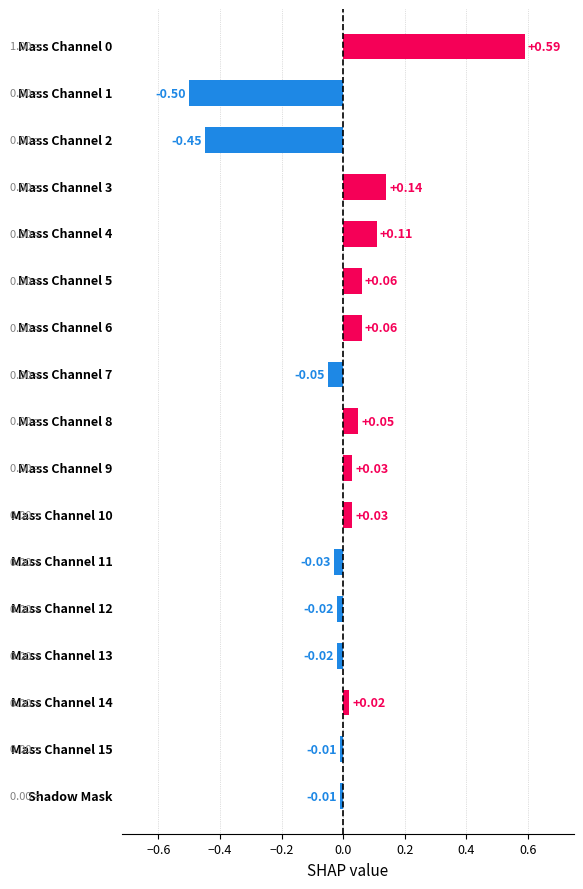

What is the difference between the maximum and minimum values?

1.1